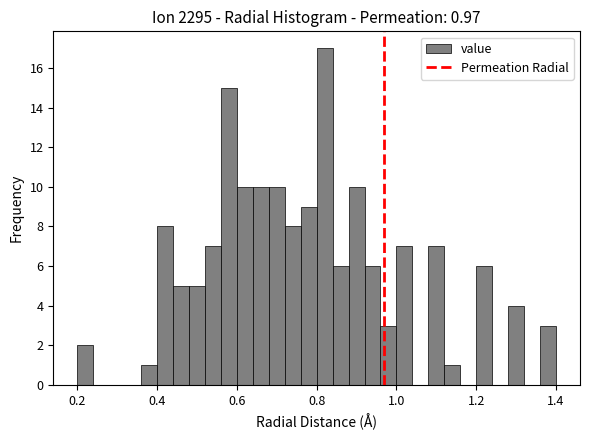

Read against the x-axis, roughly where is the centre of the tallest bar?

0.82